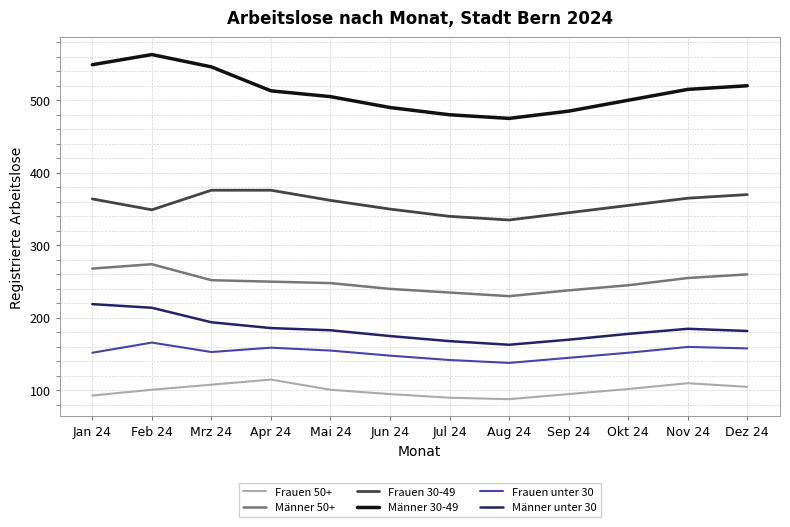

What value does the Männer 50+ series have at Mai 24, to the nearest 10?

250